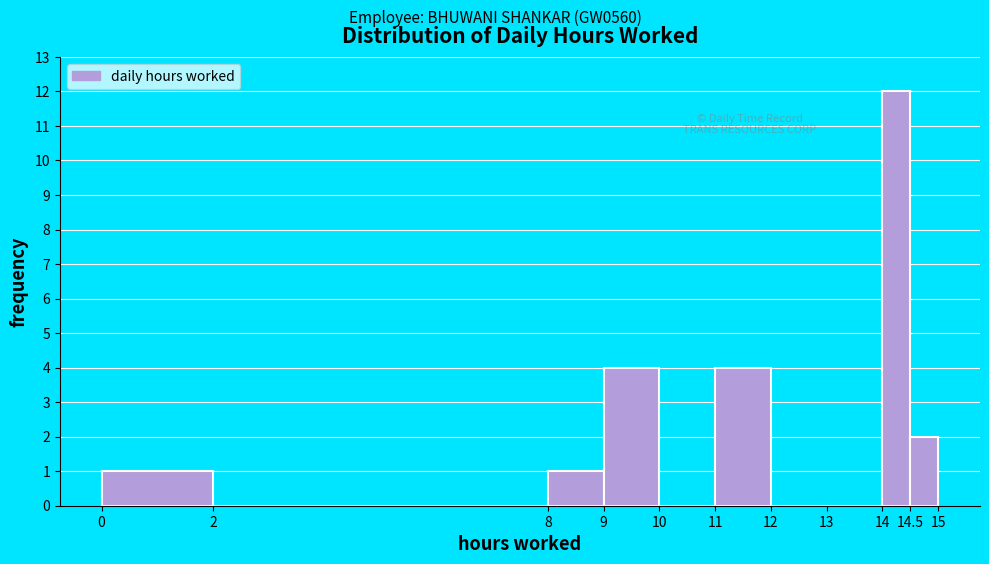

How tall is the bar that spans 14 to 14.5 on the x-axis? The values are not printed on the chart, so give them approximately, as read against the axis.

12